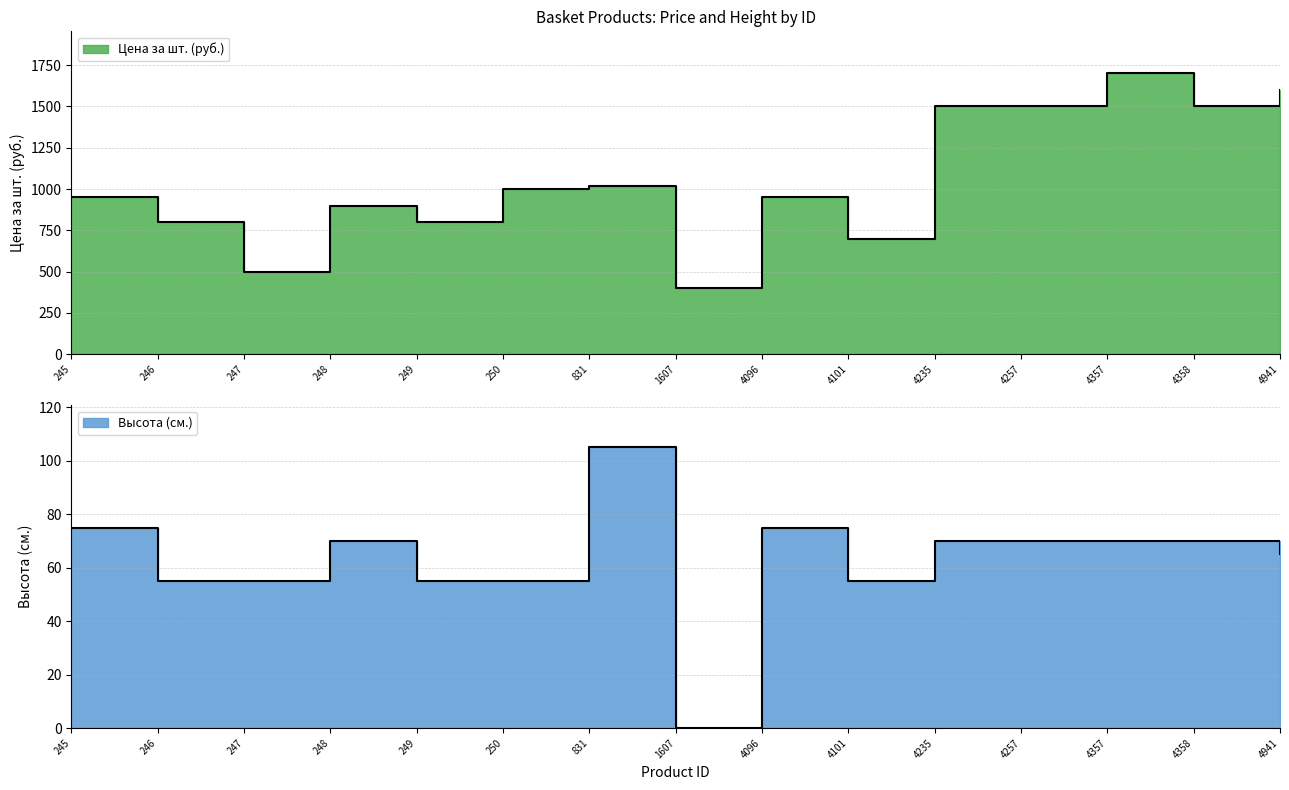

What is the average value of the Цена за шт. (руб.) series?

1055